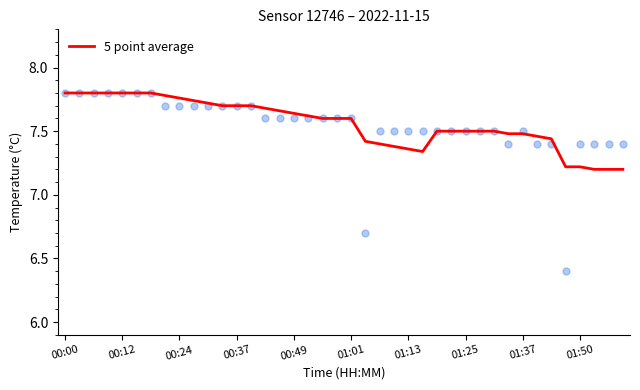

What is the change in value from 25 to 39?

-0.1